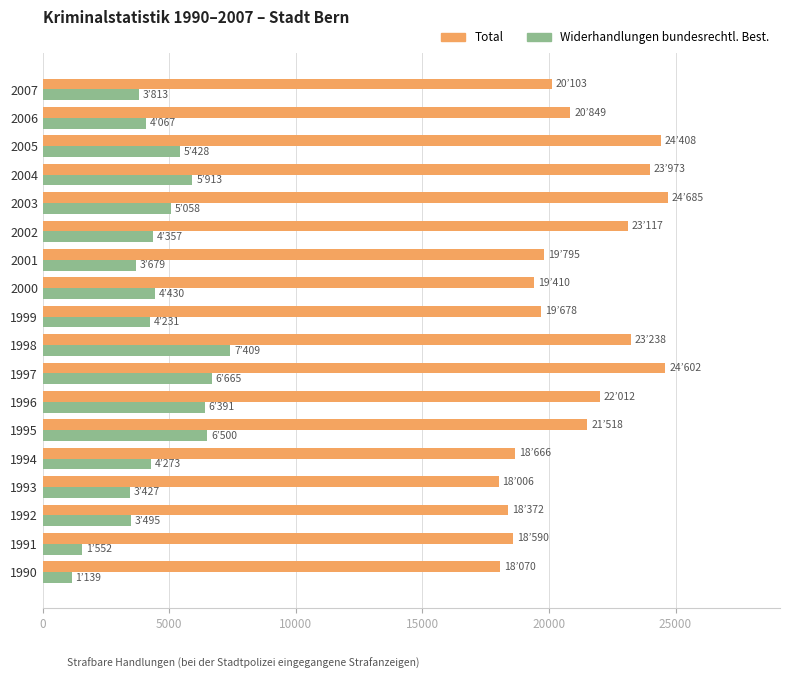

What is the total value across all series at 2006?

24916